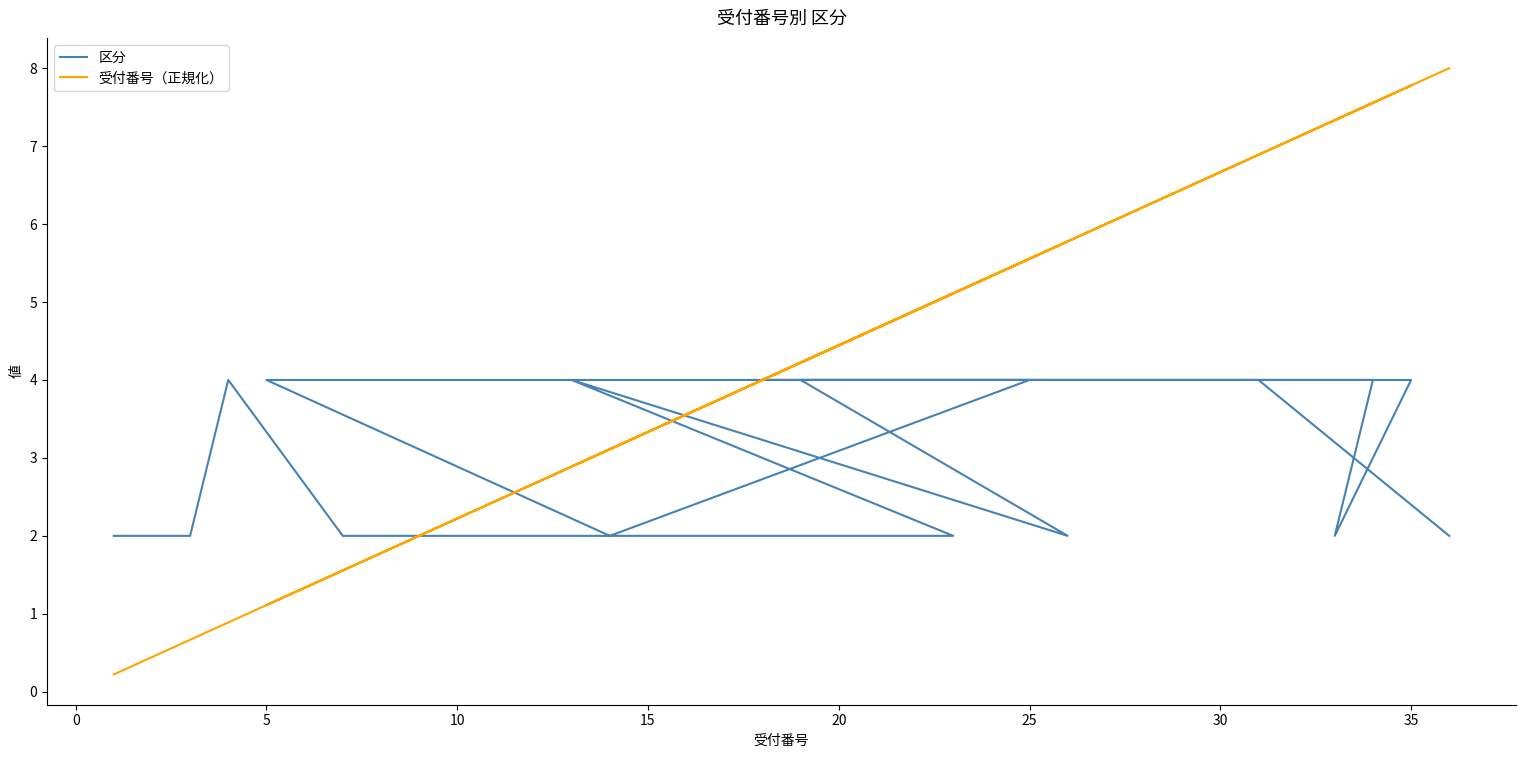

What is the difference between the maximum and minimum values in the 区分 series?

2.0